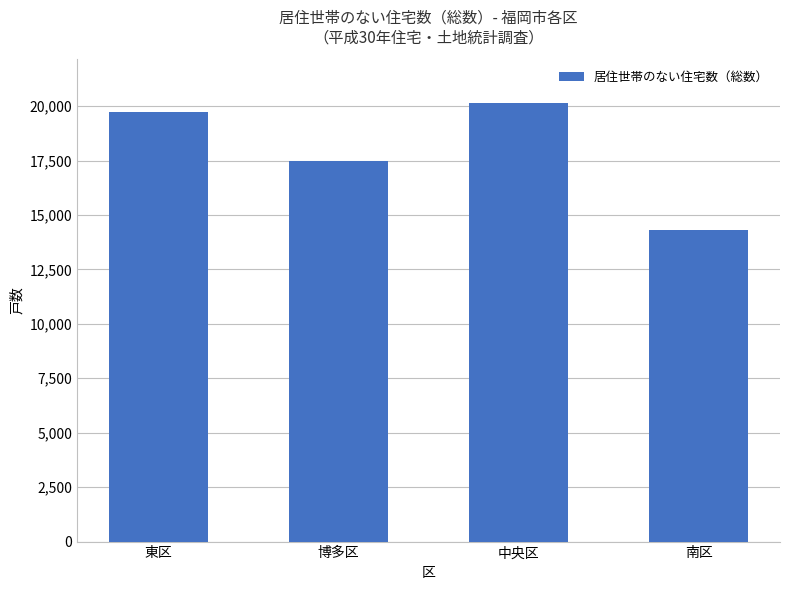

What value does the data have at 博多区, to the nearest 10?

17500